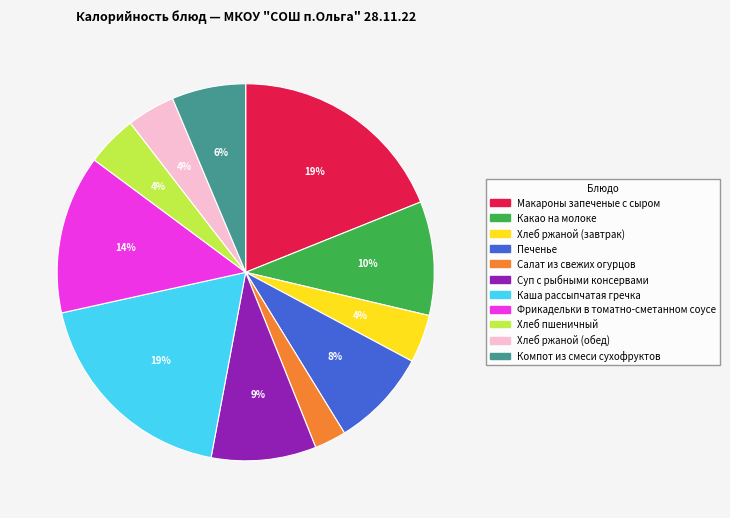

How many slices are in this pie chart?

11